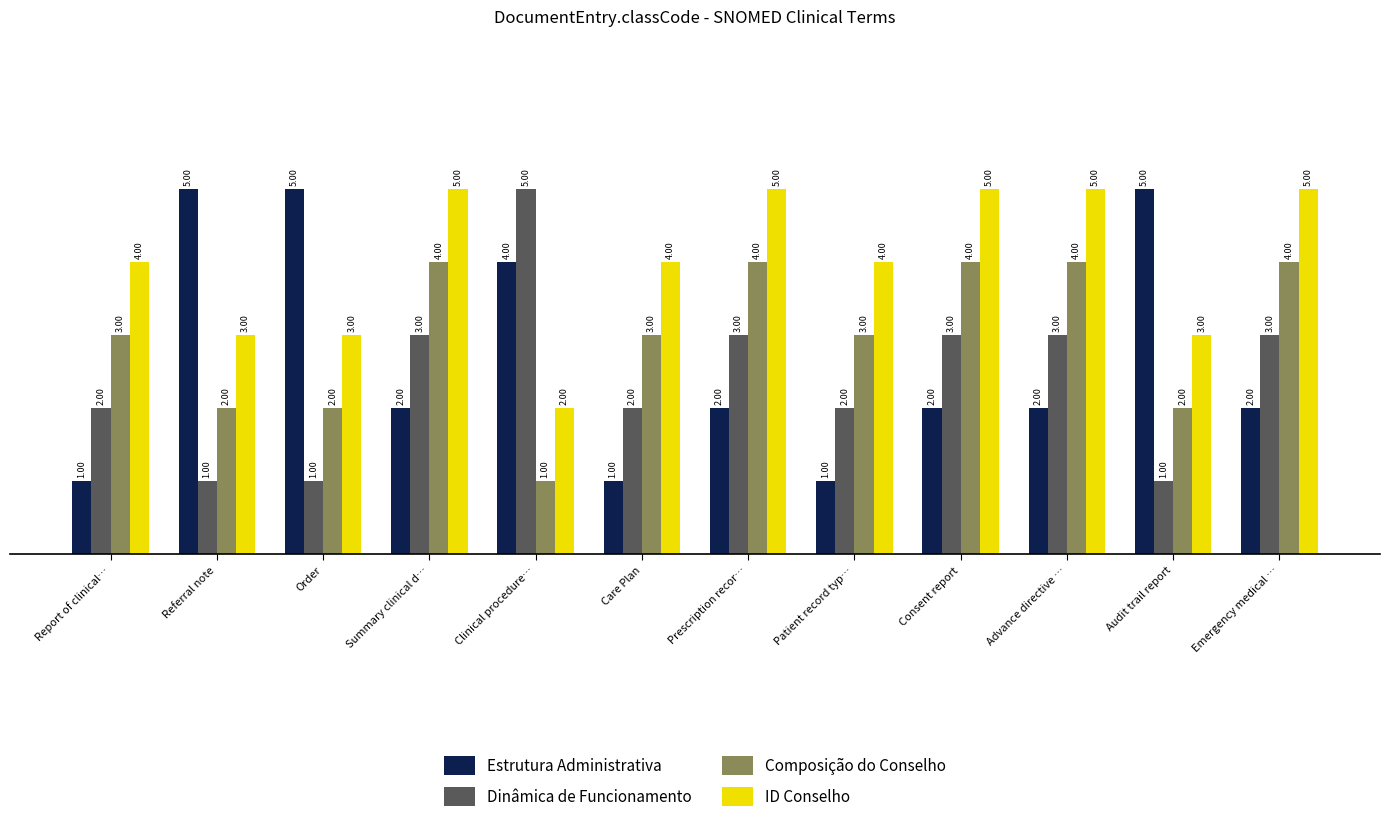

What is the difference between the highest and lowest values at Report of clinical…?

3